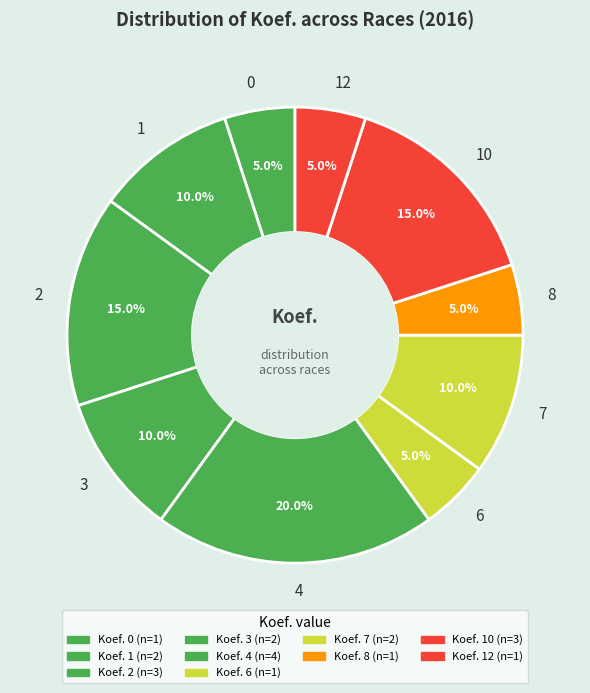

Which has a higher value, 4 or 1?

4